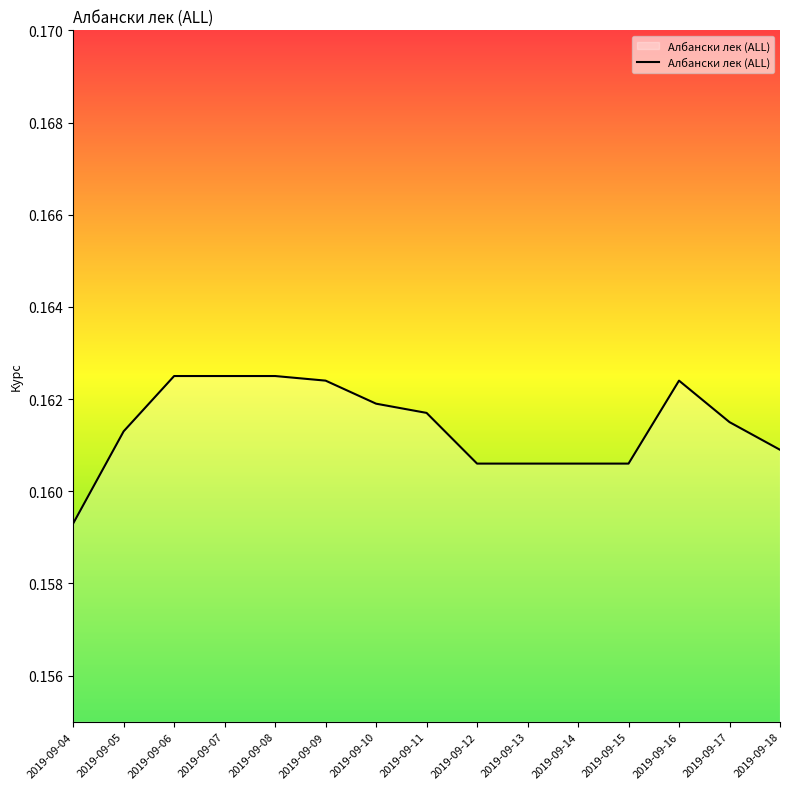

Between 2019-09-04 and 2019-09-14, which is larger?

2019-09-14